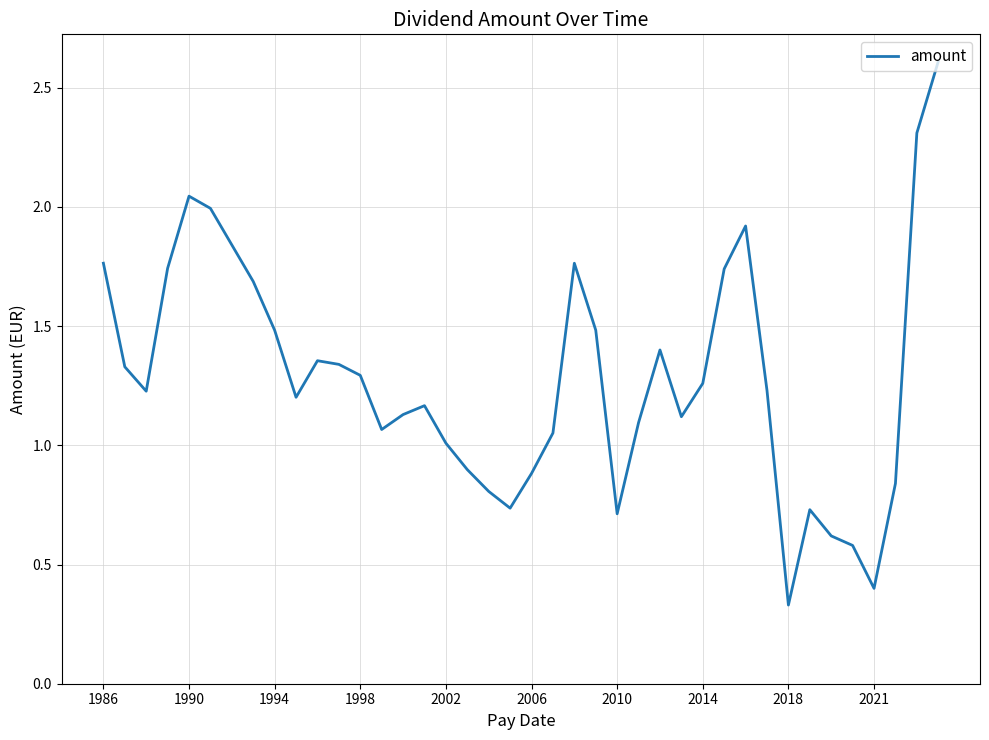

What is the difference between the maximum and minimum values?

2.3